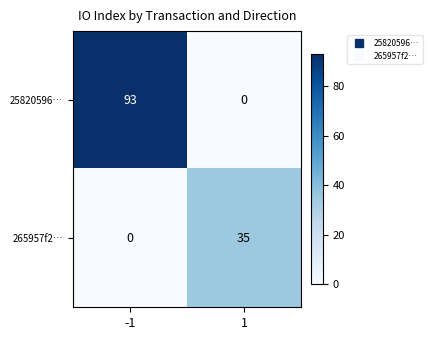

The 265957f2… series shows 0 at -1. True or false?

True